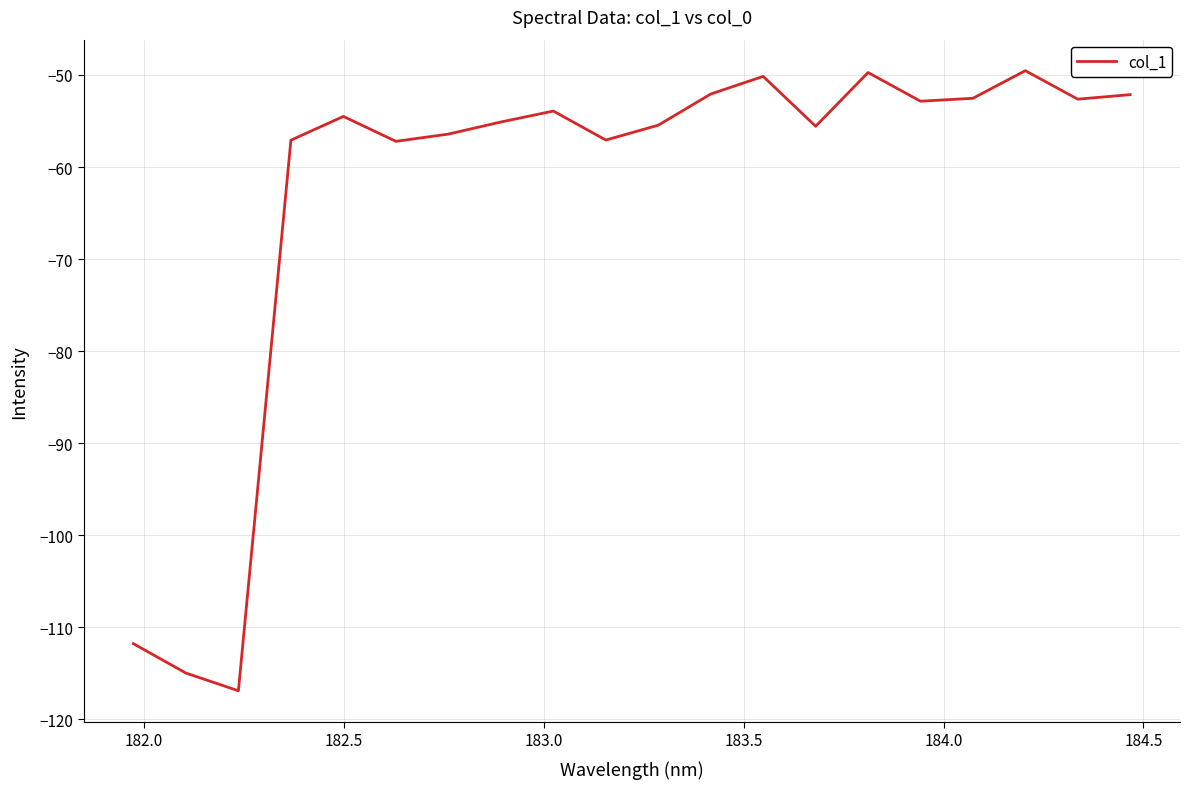

Does the chart have visible grid lines?

Yes